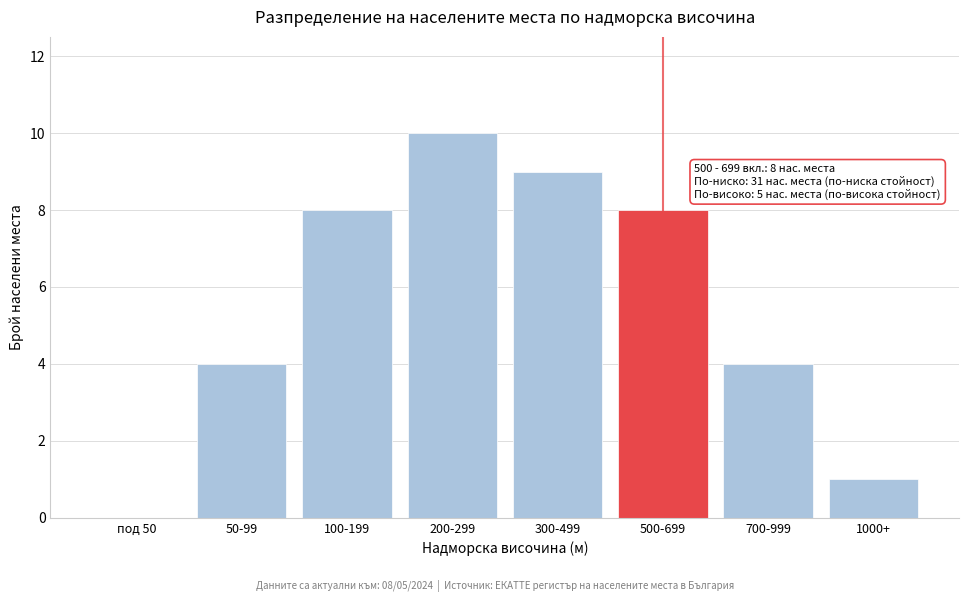

Reading left to right, extract all data points from this chart.

под 50=0	50-99=4	100-199=8	200-299=10	300-499=9	500-699=8	700-999=4	1000+=1